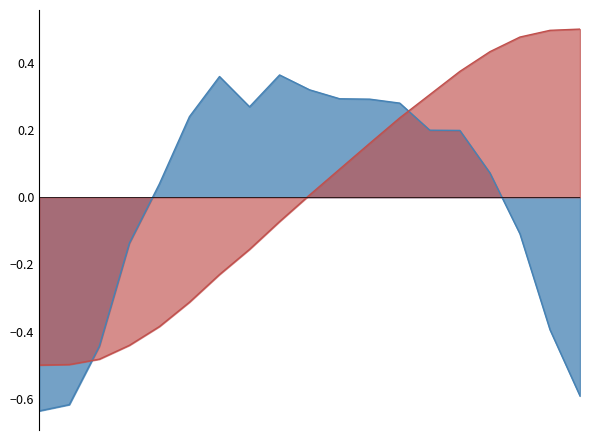

The 2023 YTD series shows -0.1 at 2024-08-17. True or false?

False